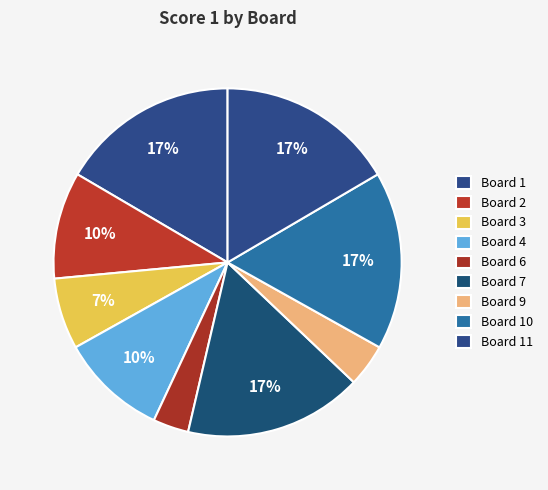

Count the number of slices in the pie.

9